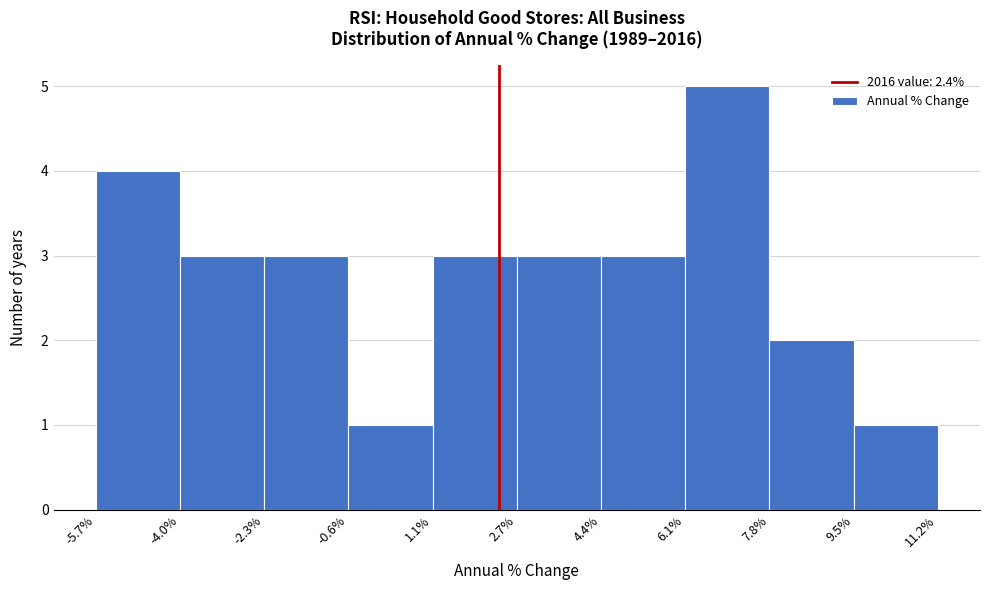

Which range on the x-axis has the tallest bar?

6.1% to 7.8%